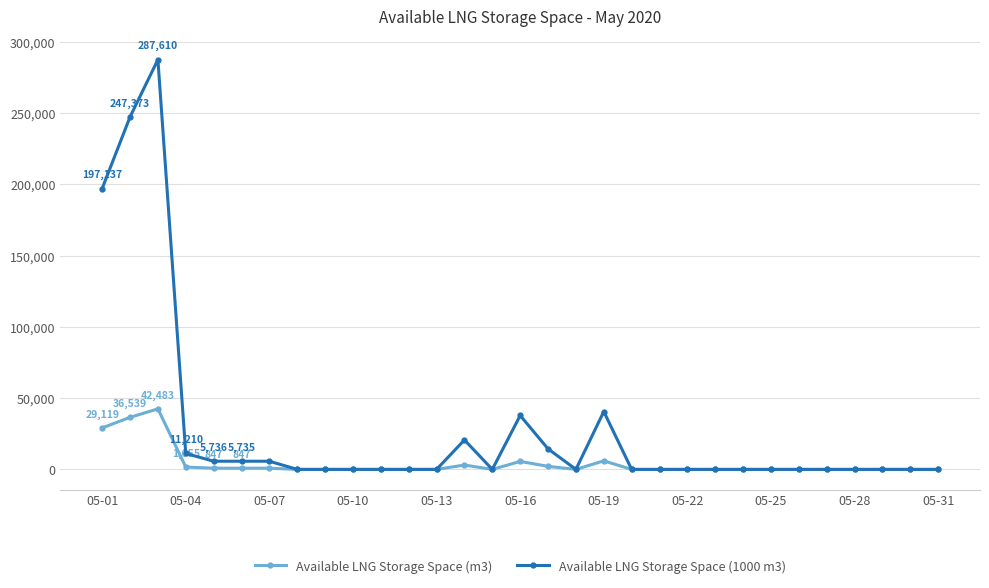

Which series has the widest spread of values?

Available LNG Storage Space (1000 m3)